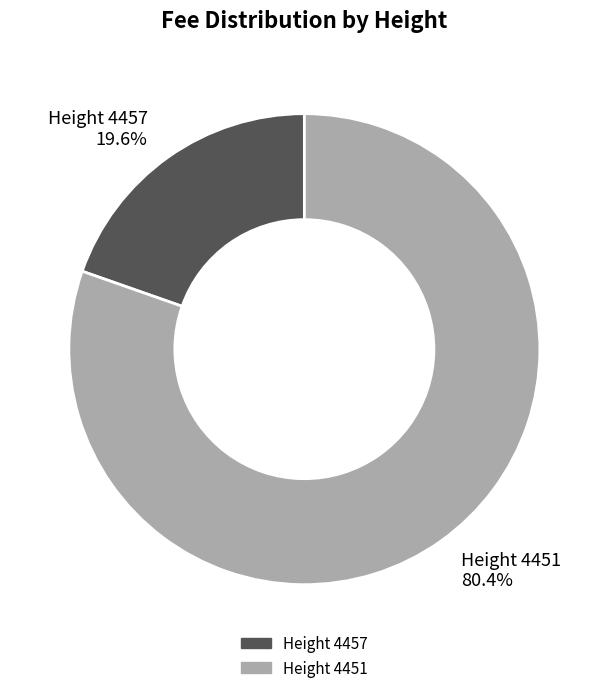

Count the number of slices in the pie.

2